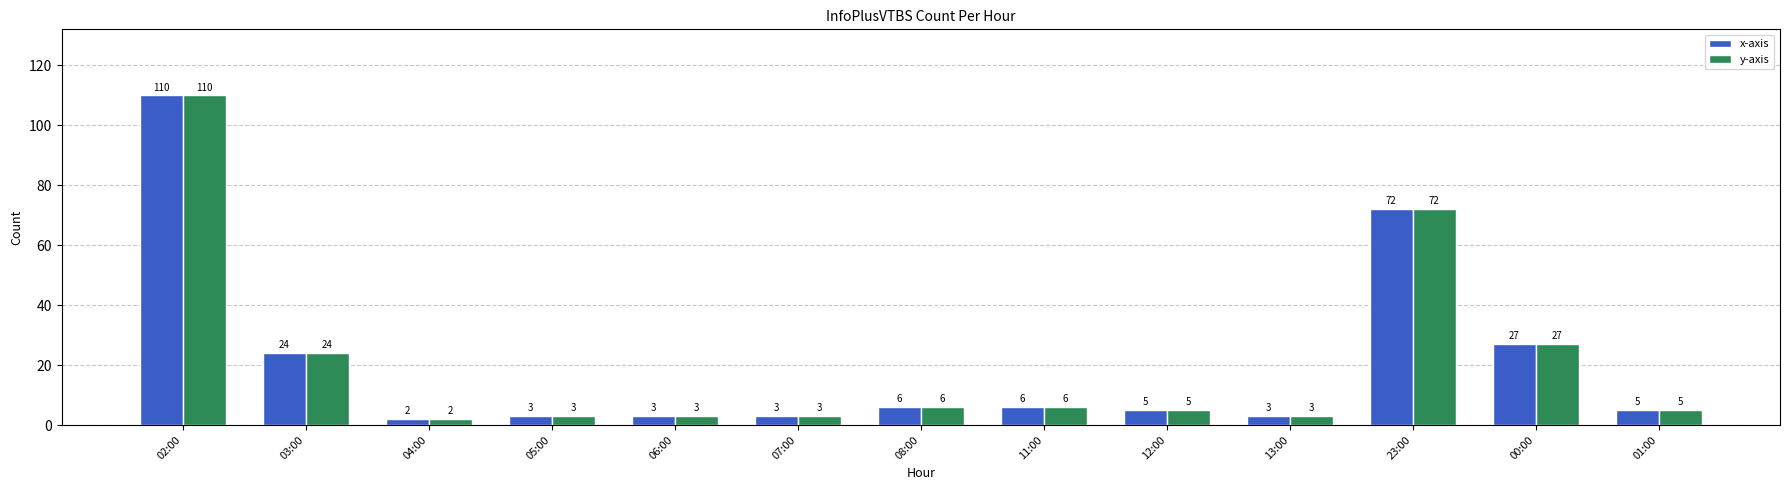

How many distinct data groups are displayed?

2